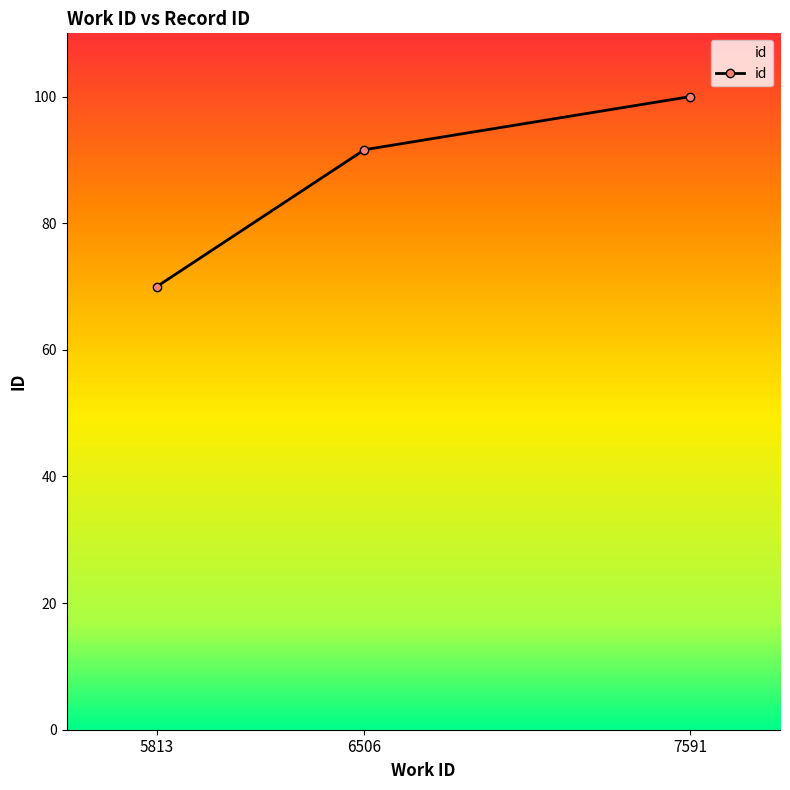

What is the change in value from 6506 to 7591?

+8.4